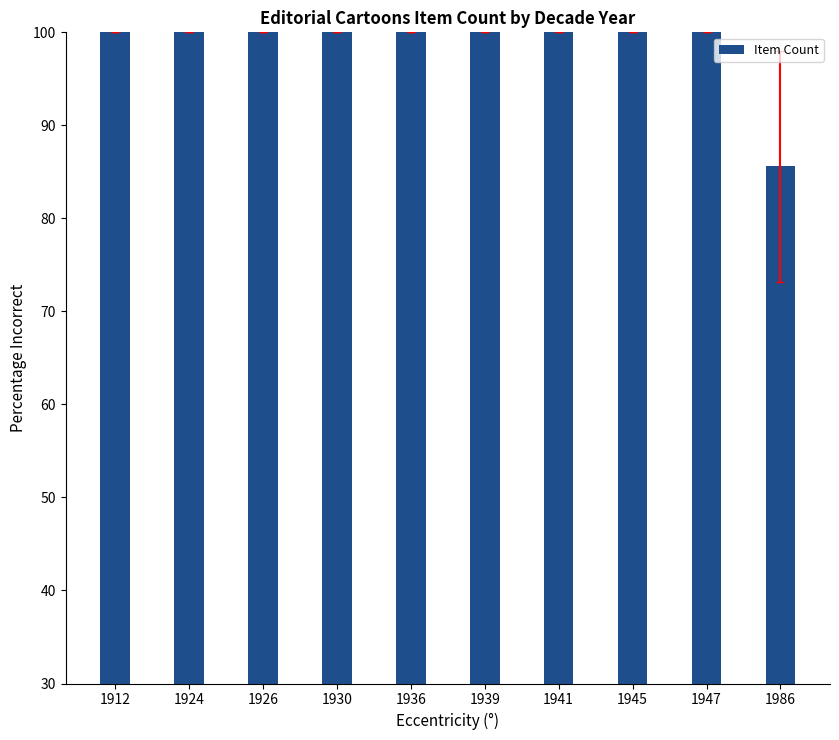

Approximately how many times larger is the value at 1926 compared to 1939?

1.0